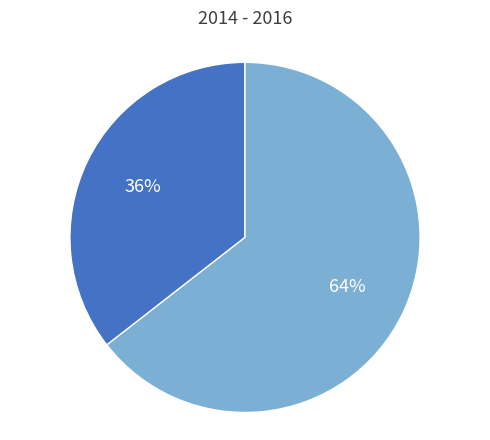

Is there a majority slice in this chart?

Yes